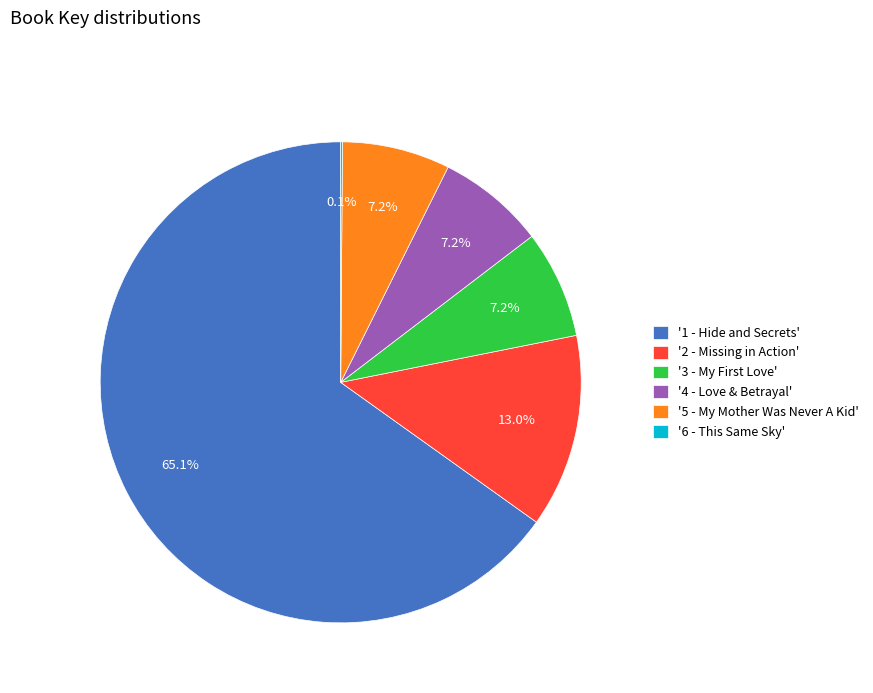

To the nearest percent, what is the average slice percentage?

17%